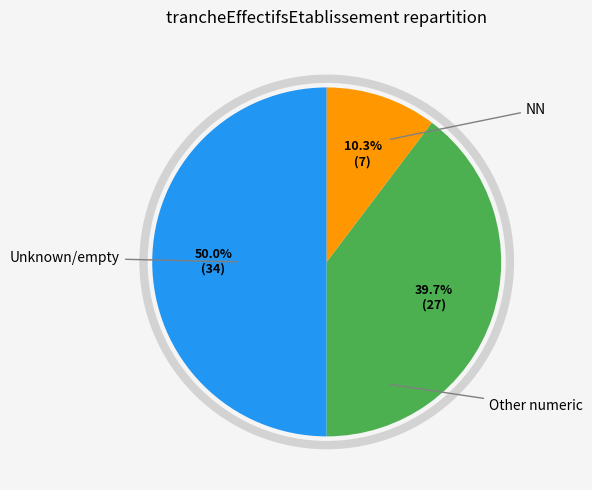

Count the number of slices in the pie.

3